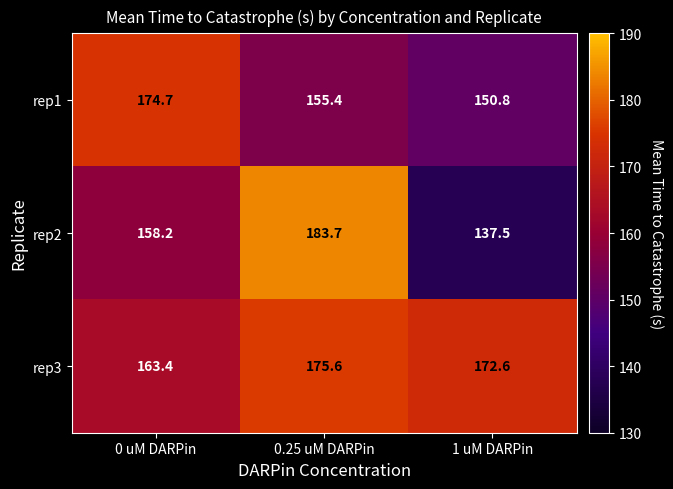

What is the difference between the rep2 values at 1 uM DARPin and 0.25 uM DARPin?

46.2